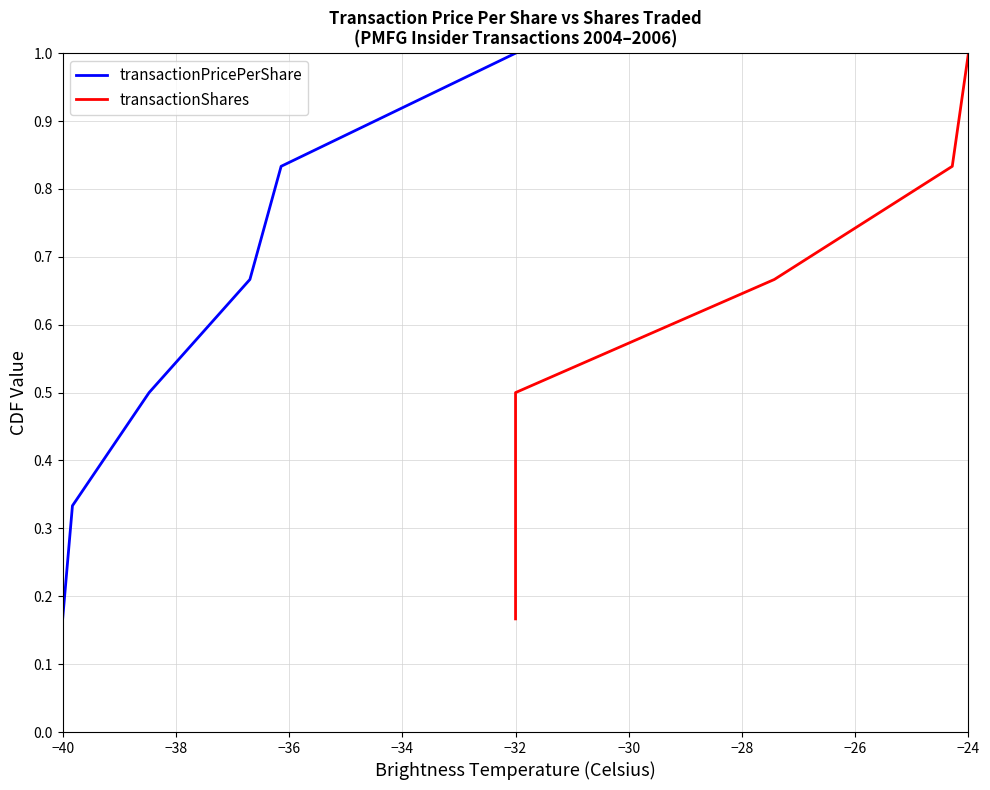

What is the highest value of the transactionShares series?

1.0